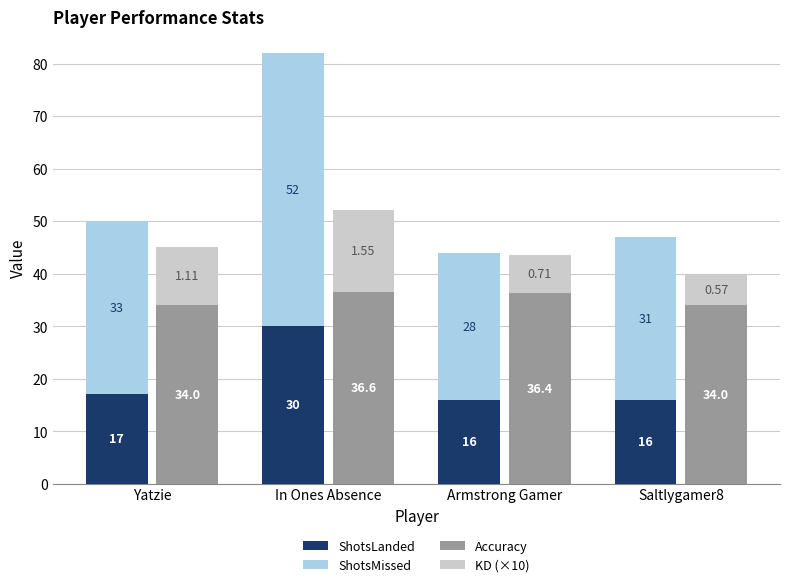

The KD (×10) series shows 7.1 at Armstrong Gamer. True or false?

True